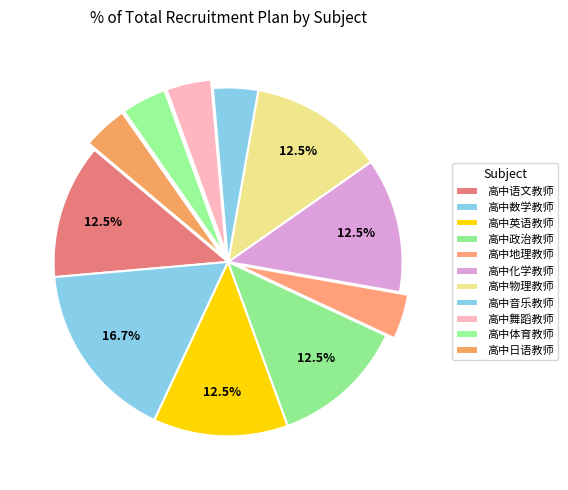

What is the total percentage of 高中政治教师 and 高中物理教师?

25.0%